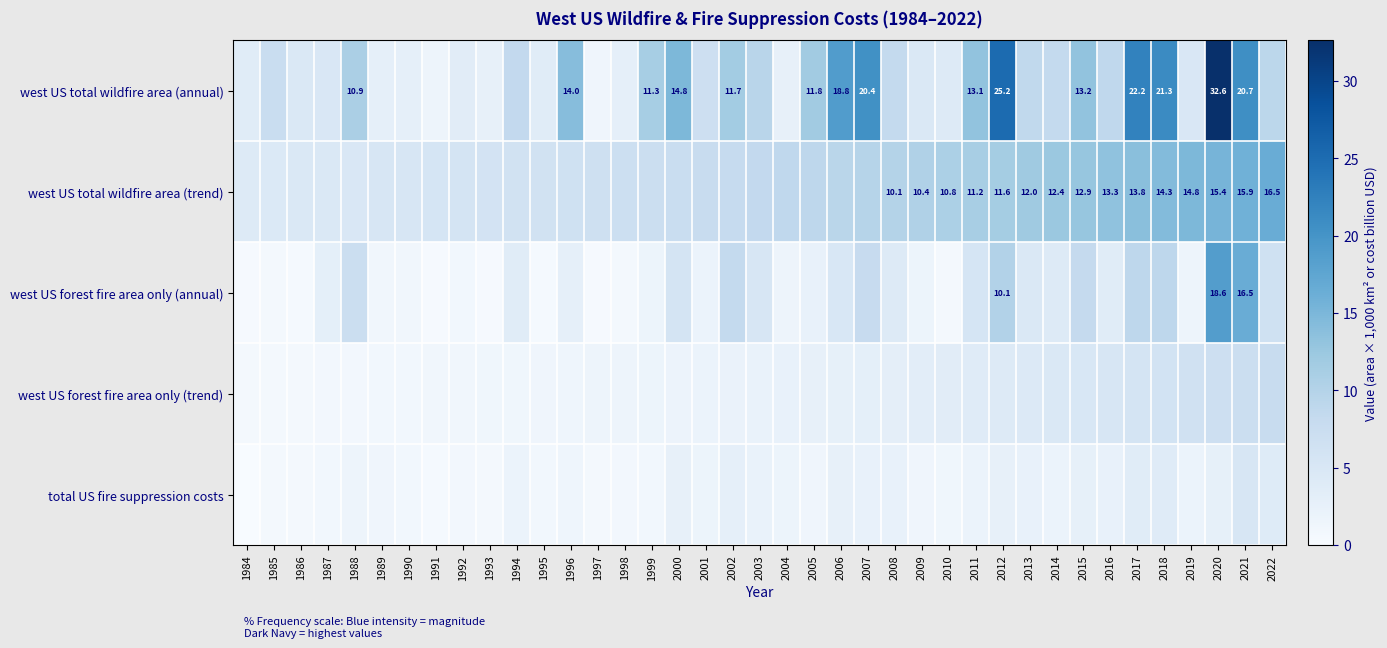

Is the value of west US total wildfire area (annual) at 2007 greater than the value of west US total wildfire area (trend) at 2013?

Yes